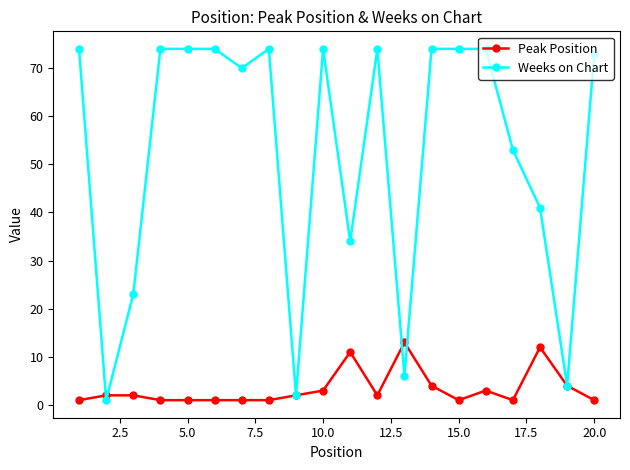

What are all the series names shown in the legend?

Peak Position, Weeks on Chart